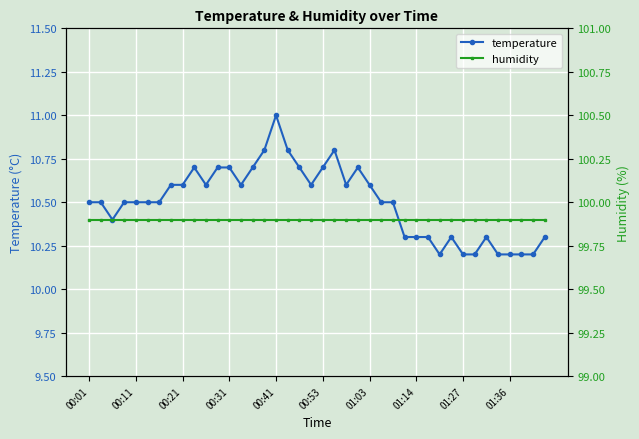

True or false: temperature has more than 0 interior local peaks.

True